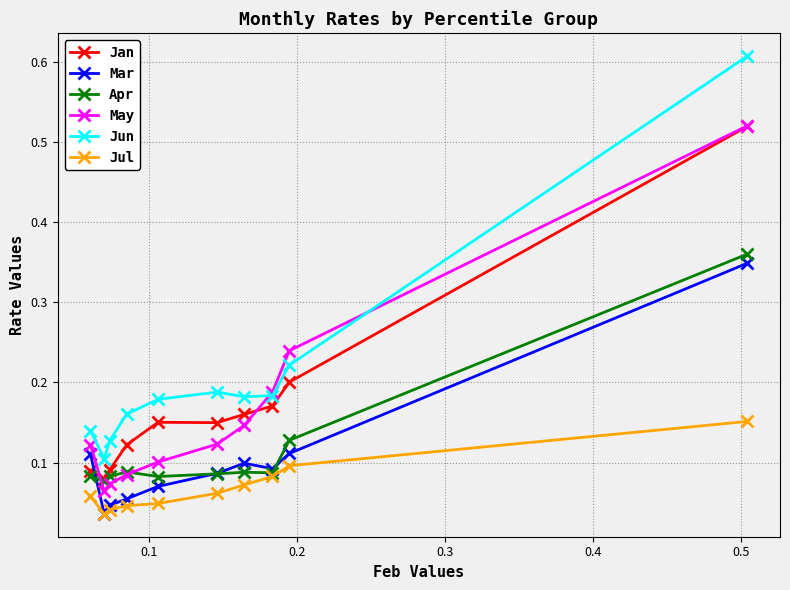

In Jan, how many points are higher than both neighbors (excluding endpoints)?

1